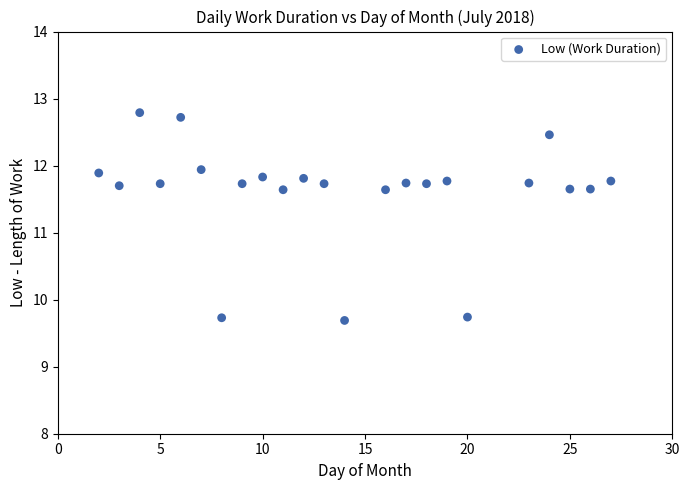

What is the range of Y values (max minus min)?

3.1